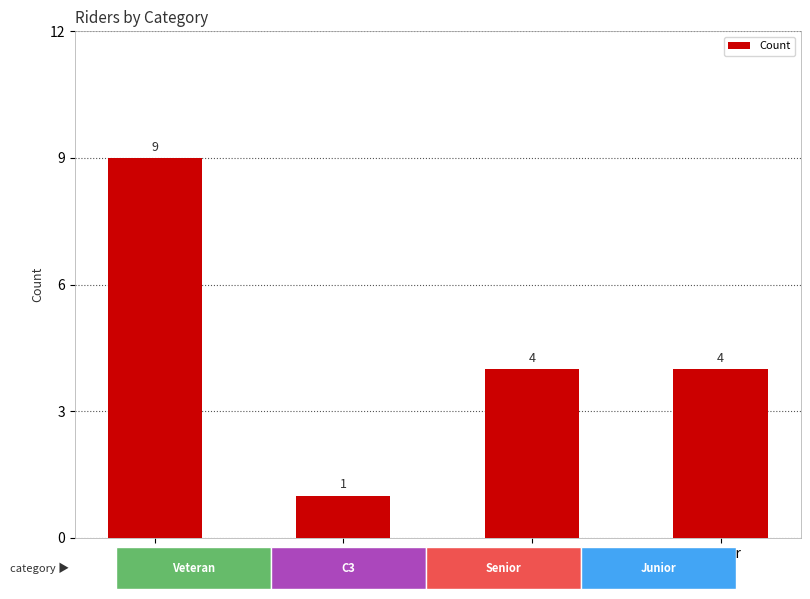

What is the difference between the maximum and minimum values?

8